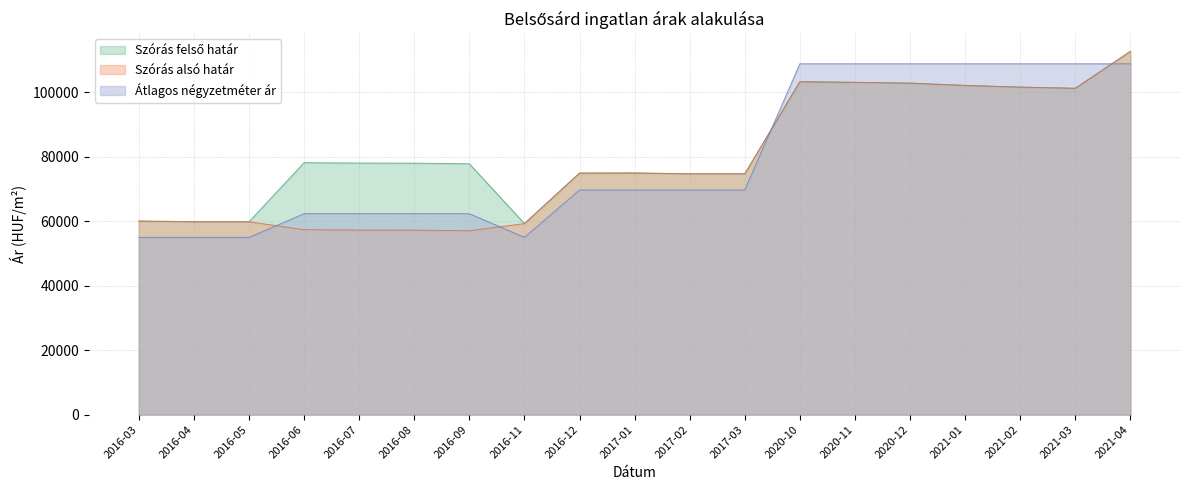

Reading left to right, list all the values displayed in this chart.

Átlagos négyzetméter ár: 55000	55000	55000	62348	62348	62348	62348	55000	69696	69696	69696	69696	108857	108857	108857	108857	108857	108857	108857
Szórás alsó határ: 60063	59871	59841	57395	57279	57246	57064	59287	74946	74983	74729	74729	103301	103102	102860	102140	101623	101260	112729
Szórás felső határ: 60063	59871	59841	78177	78061	78028	77846	59287	74946	74983	74729	74729	103301	103102	102860	102140	101623	101260	112729